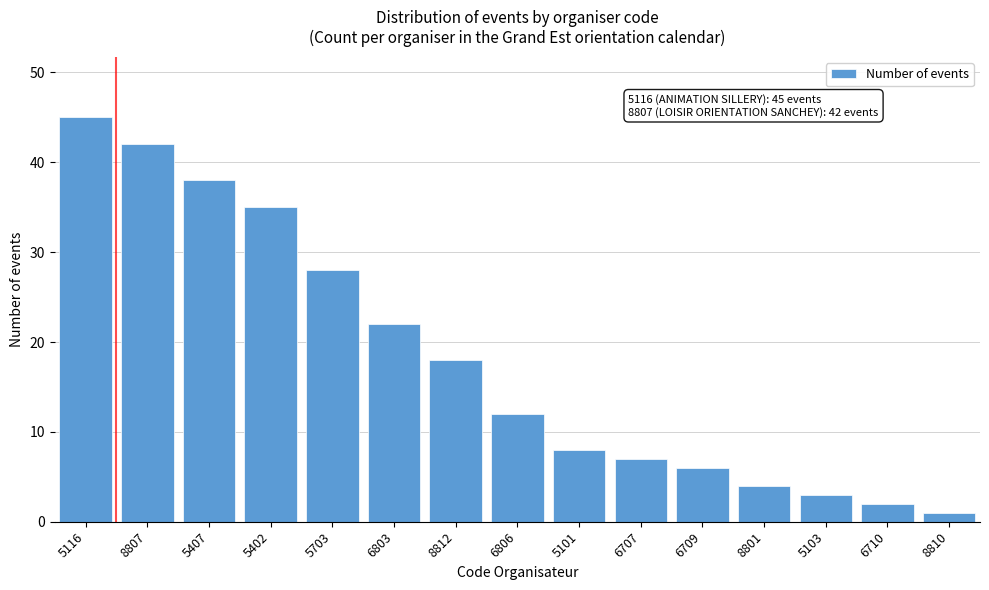

Reading left to right, transcribe all the data shown in this chart.

45	42	38	35	28	22	18	12	8	7	6	4	3	2	1